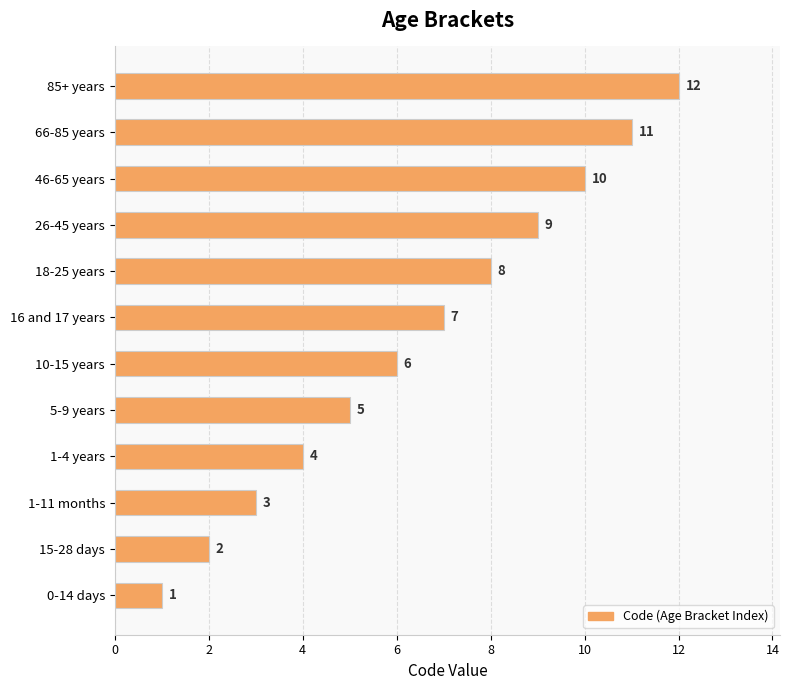

Does the chart contain stacked bars?

No